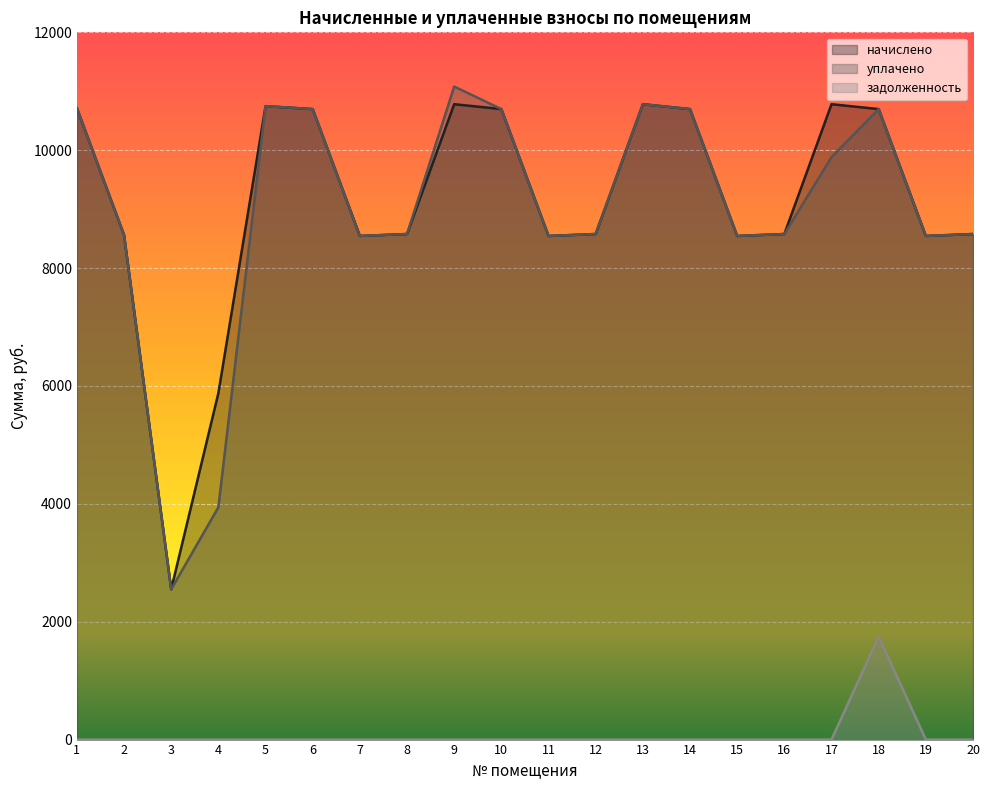

What is the difference between the highest and lowest values at 4?

5878.8